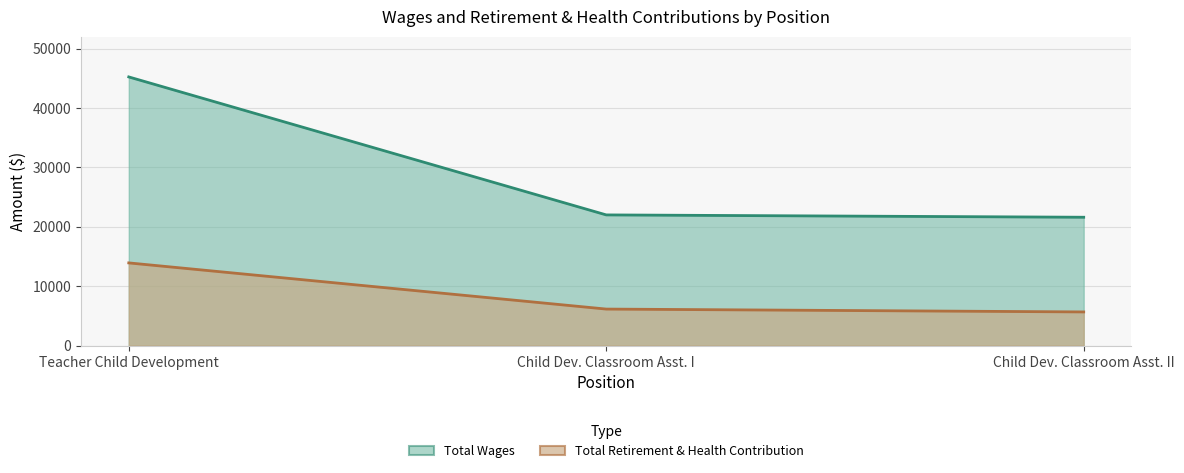

What are all the series names shown in the legend?

Total Wages, Total Retirement & Health Contribution